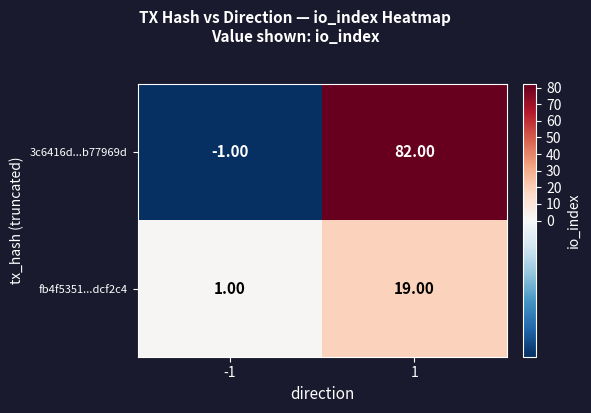

What is the total value across all series at 1?

101